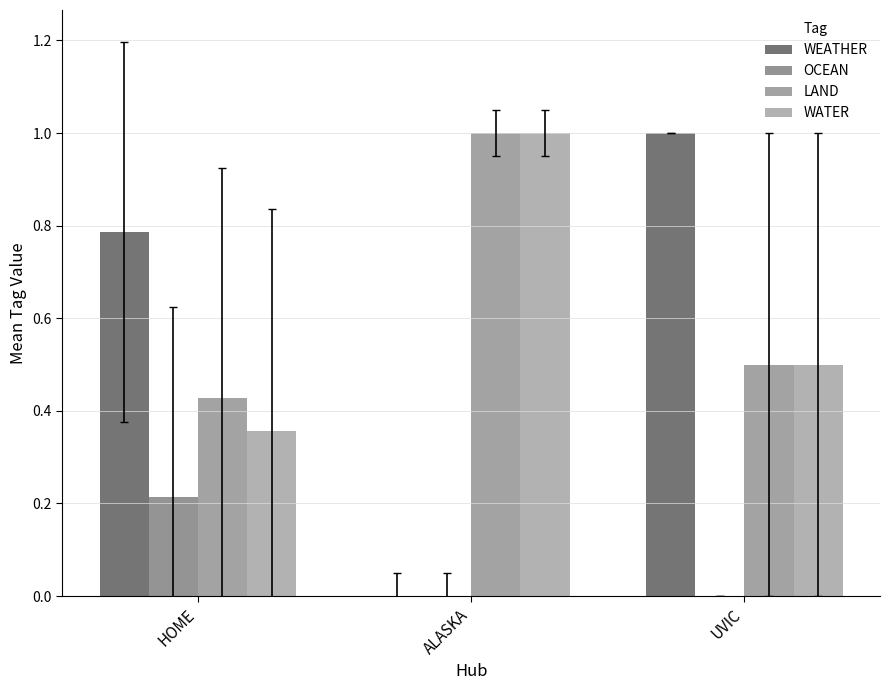

Which series has the largest range (max minus min)?

WEATHER